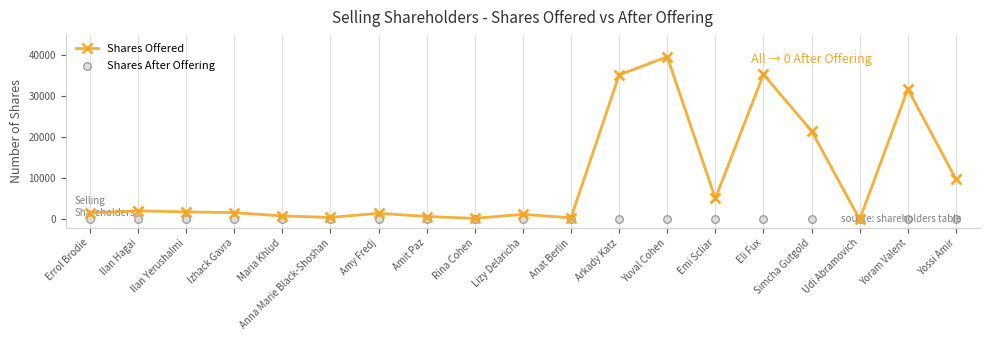

At which category is the sum across all series the highest?

Yuval Cohen